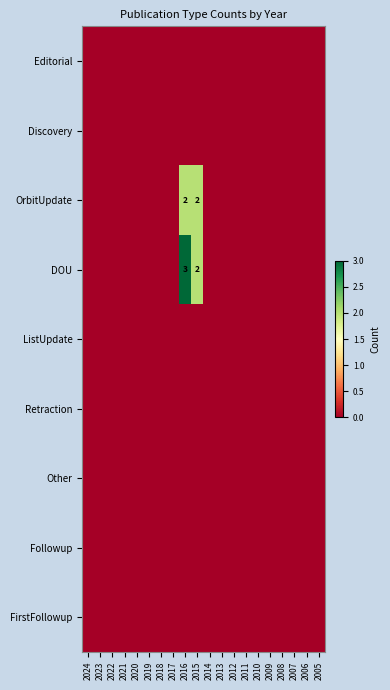

Between 2007 and 2024, which is larger?

2007